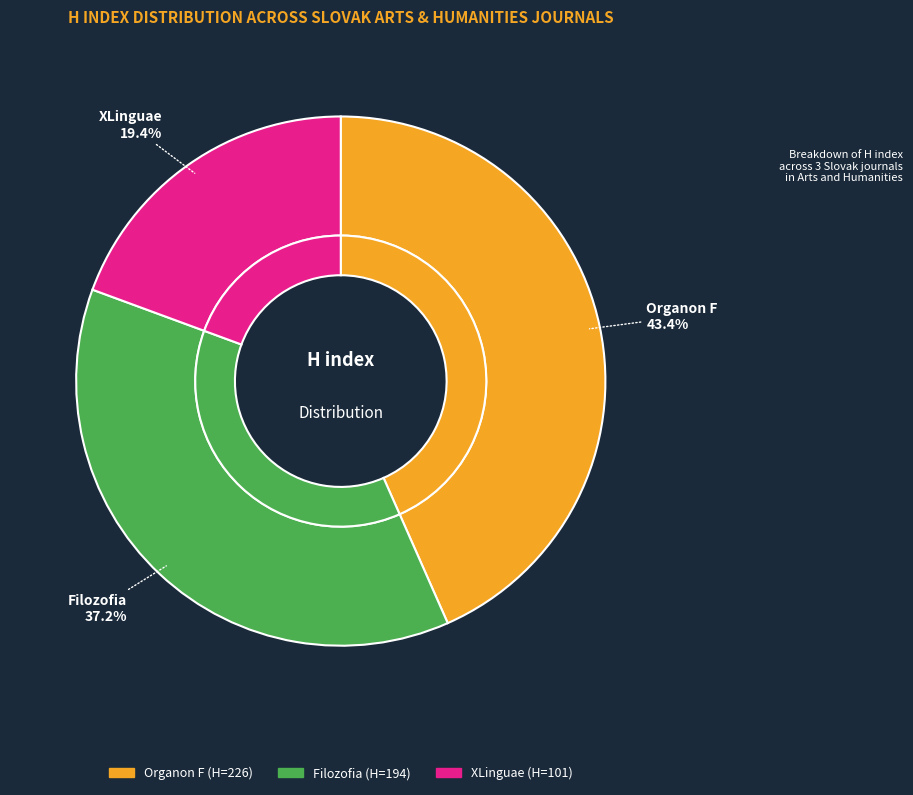

Rank the categories by value from lowest to highest.

XLinguae, Filozofia, Organon F